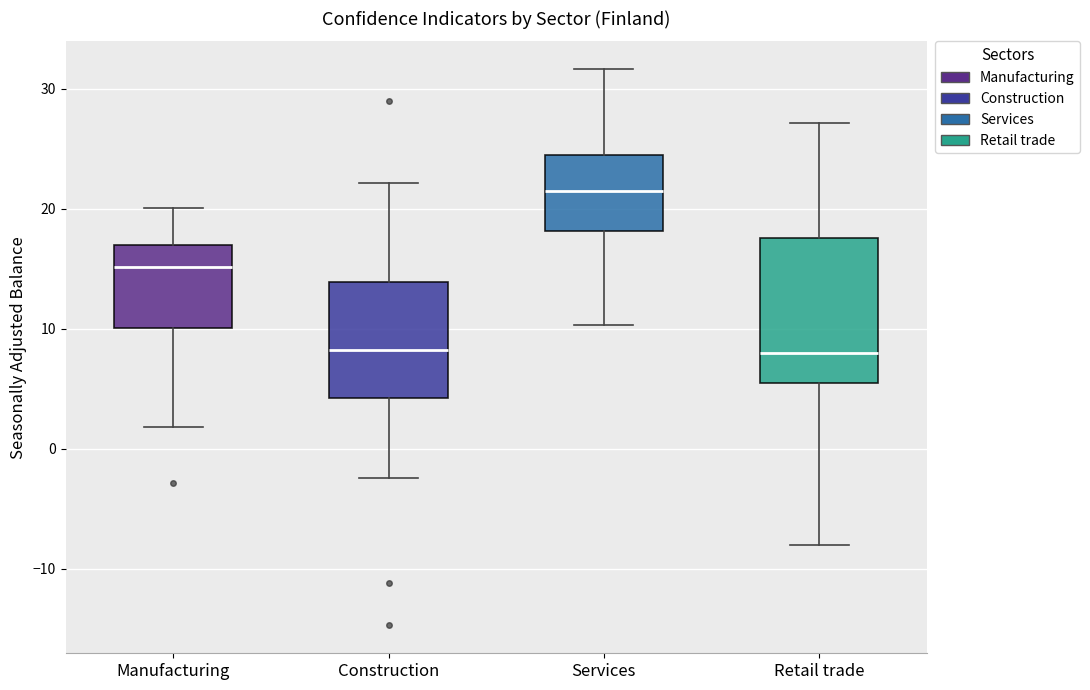

Comparing the boxes themselves (not the whiskers), which one is the tallest?

Retail trade